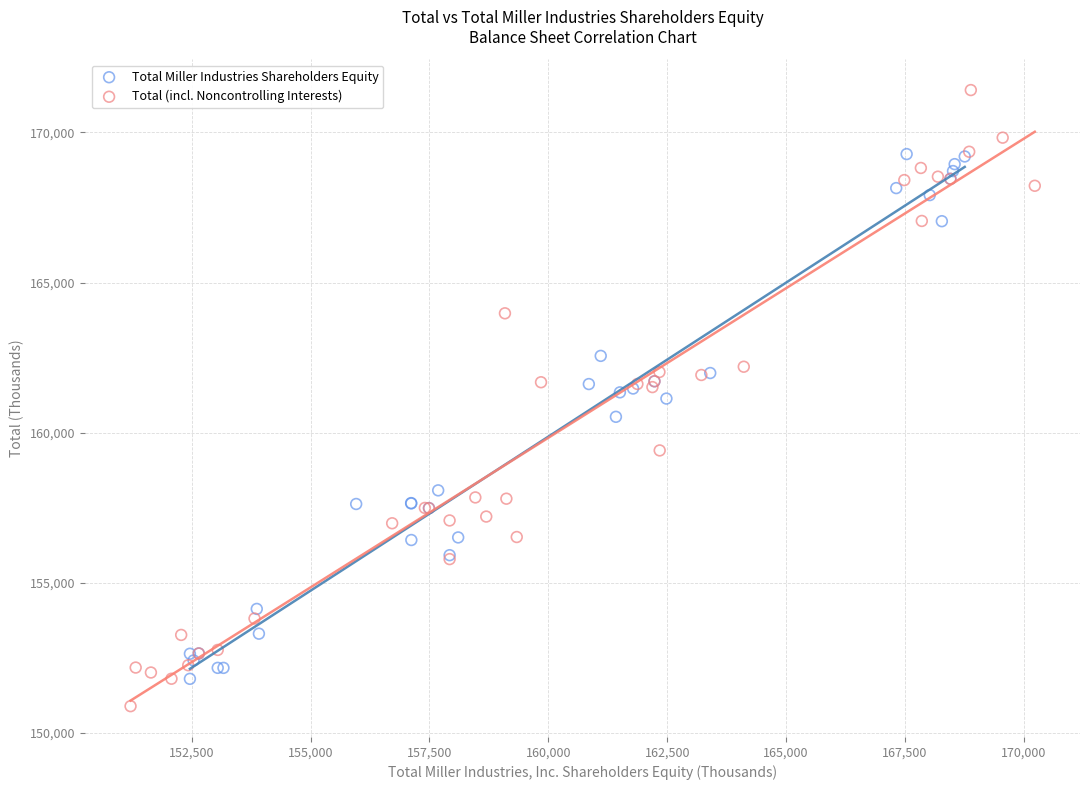

Which series contains the lowest Y value?

Total (incl. Noncontrolling Interests)